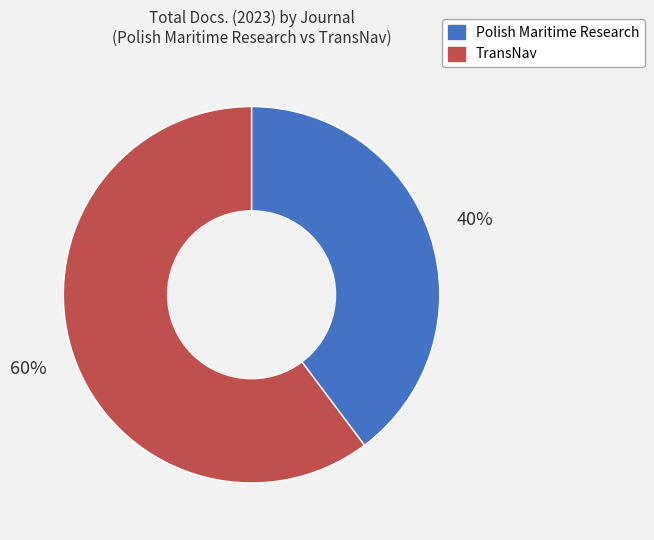

To the nearest percent, what portion does Polish Maritime Research represent?

40%